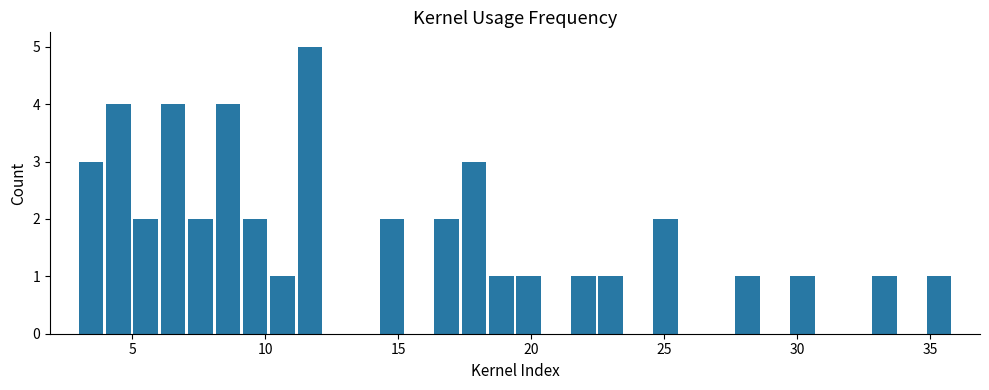

Around what value on the x-axis is the tallest bar? Give the approximate position of its centre, as read against the axis.

11.5